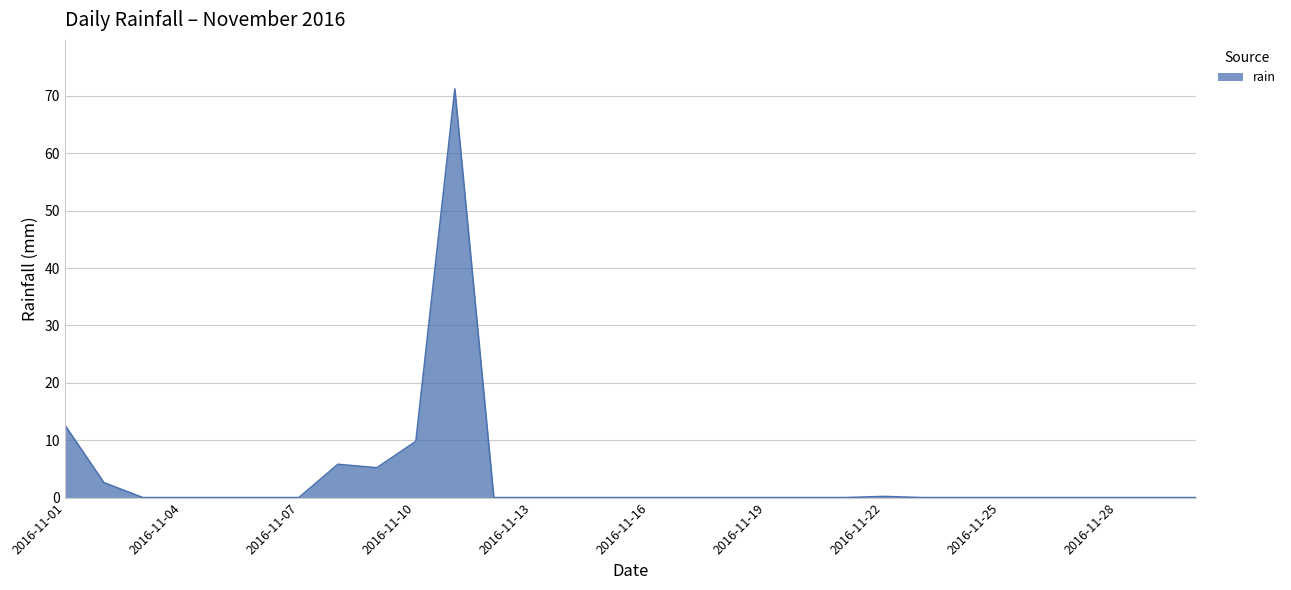

What is the maximum value shown in the chart?

71.2